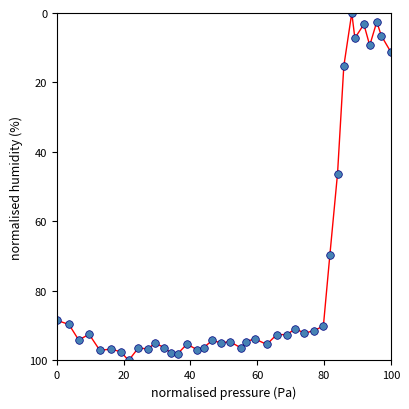

What is the range of Y values (max minus min)?

100.0